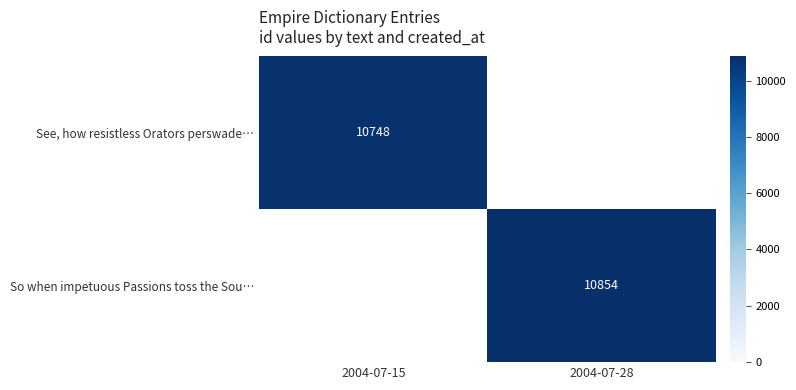

True or false: See, how resistless Orators perswade… has a value of 10748 at 2004-07-15.

True